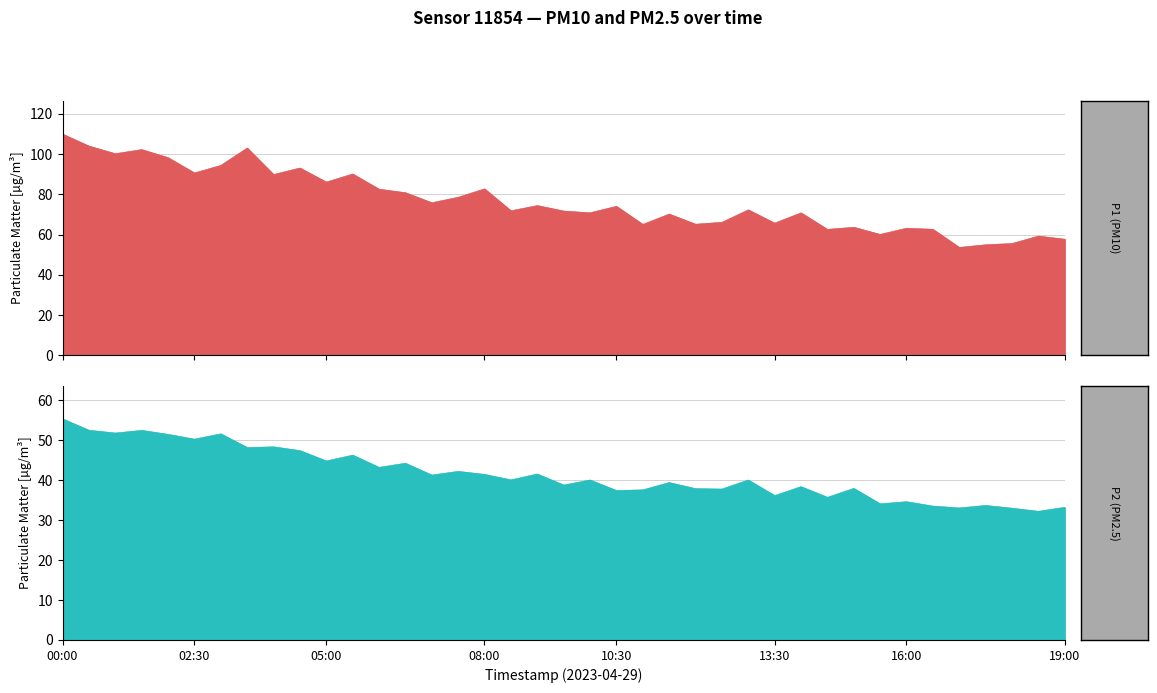

Does the chart display data point markers on the line(s)?

No